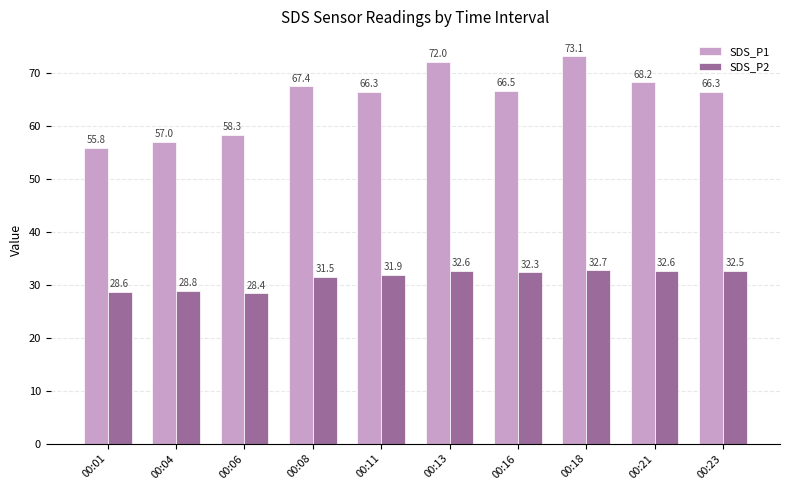

Is it true that SDS_P1 equals 29.5 at 00:06?

False